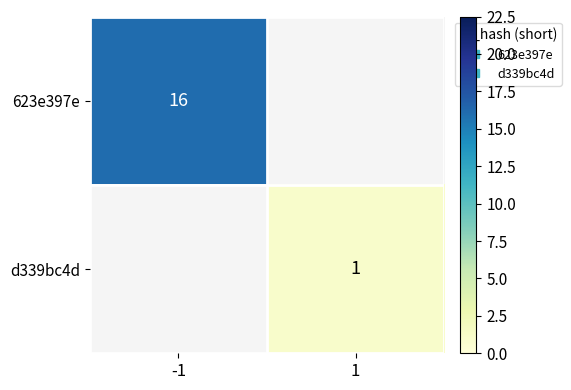

What is the maximum value for 623e397e?

16.0